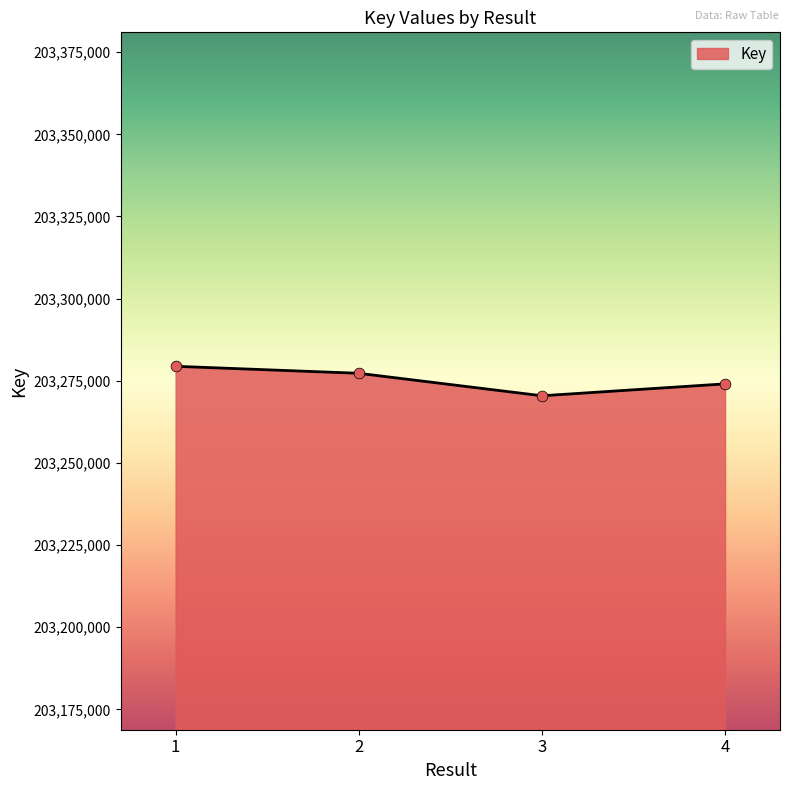

What is the ratio of the value at 2 to the value at 1?

1.0